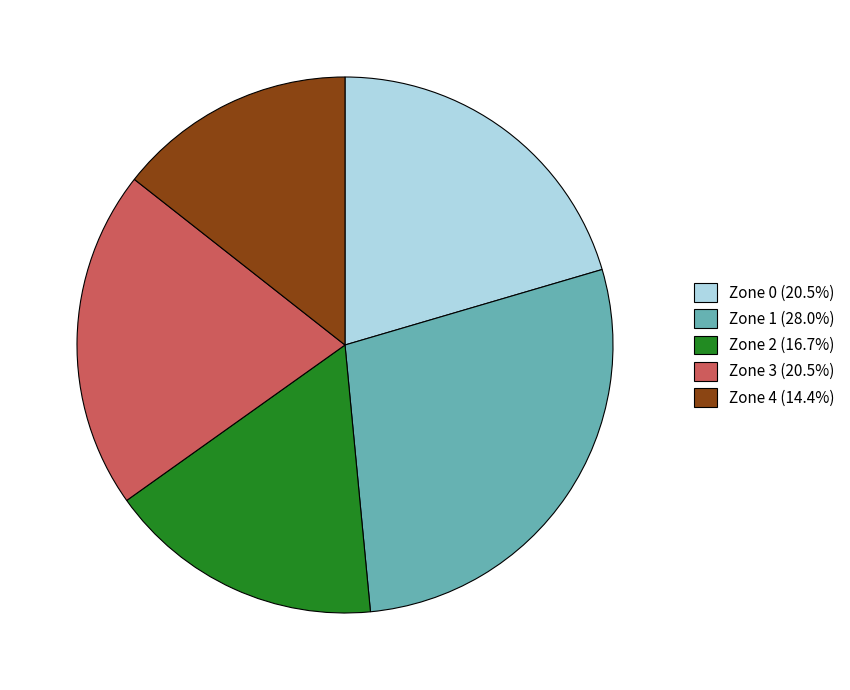

How many segments does this pie chart have?

5